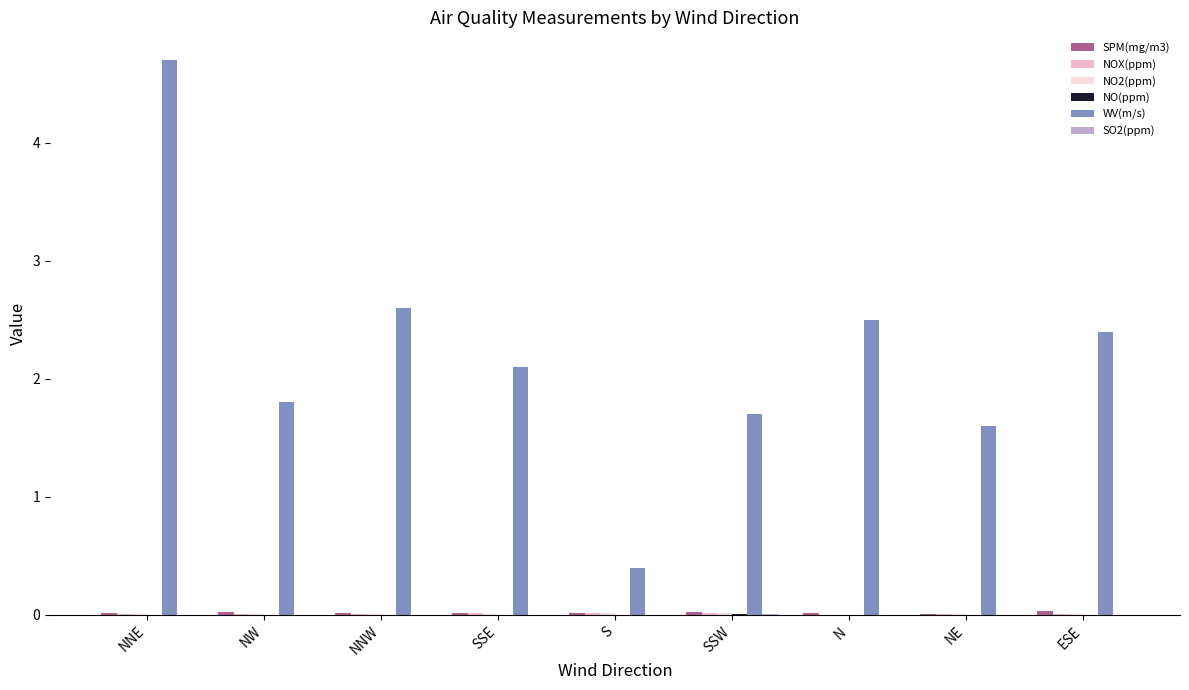

Which series has the largest total across all categories?

WV(m/s)